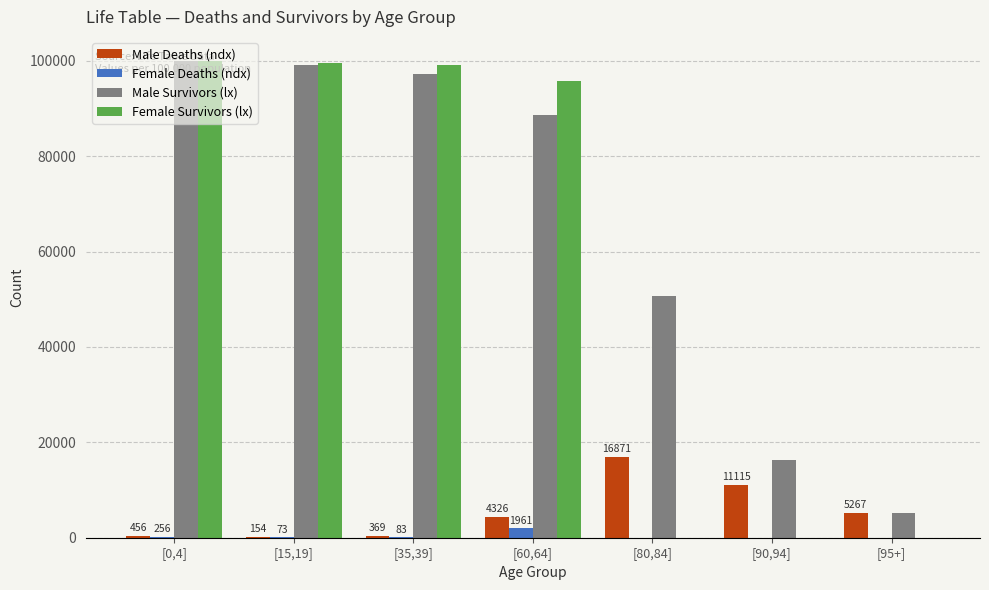

What is the highest value of the Male Survivors (lx) series?

100000